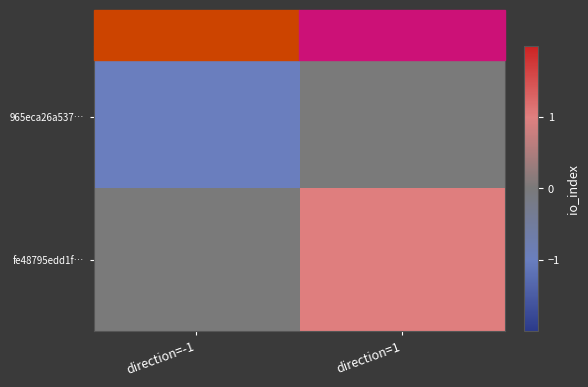

Reading left to right, list all the values displayed in this chart.

965eca26a537…: direction=-1=-1	direction=1=0
fe48795edd1f…: direction=-1=0	direction=1=1